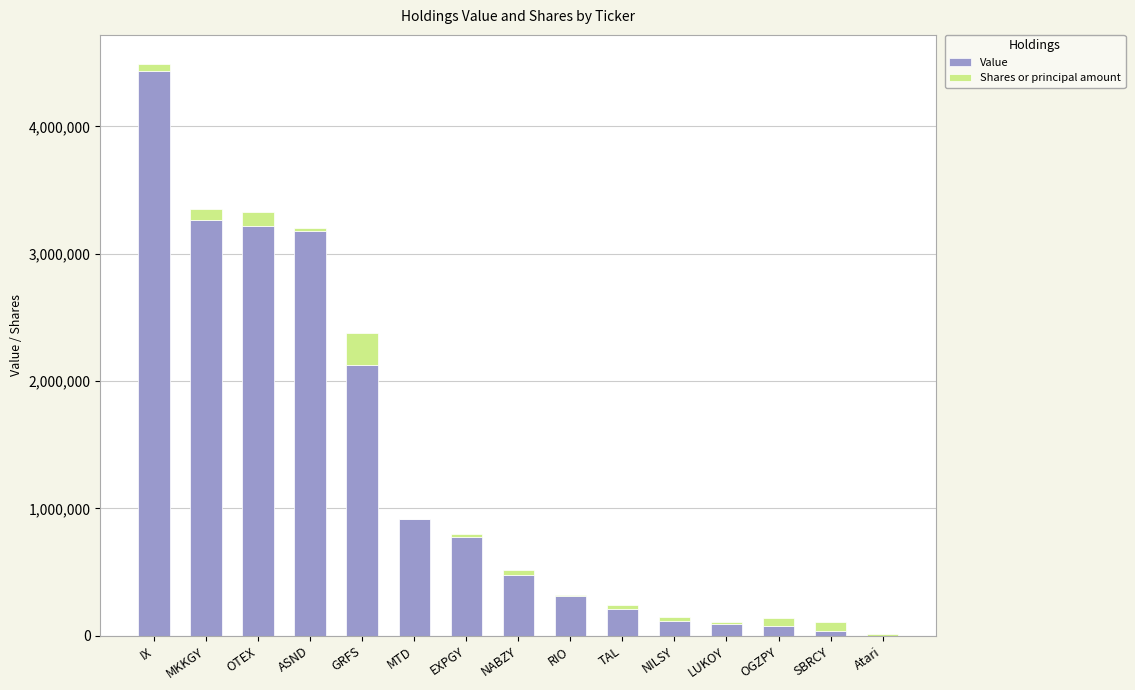

What is the highest value of the Value series?

4438987